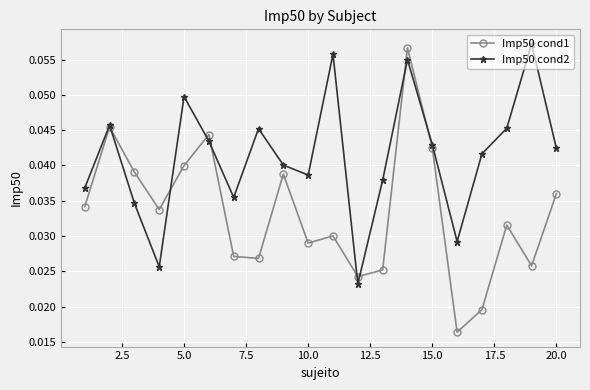

List the series in order of their overall mean, highest first.

Imp50 cond2, Imp50 cond1